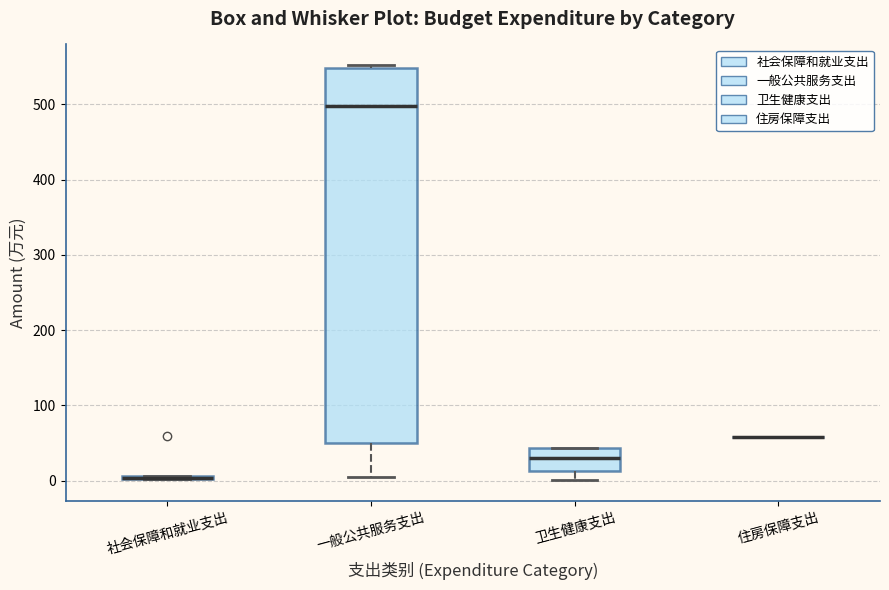

Reading left to right, transcribe this box plot: for each box, give where its median line is, the range the box spans, and where its two whiskers end, as read against the y-axis. The values are not printed on the chart, so give them approximately, as read against the axis.

社会保障和就业支出: box collapsed to a line at 0, whiskers 0 to 10
一般公共服务支出: median 500, box 50 to 550, whiskers 0 to 550 (just above the box's upper edge)
卫生健康支出: median 30, box 10 to 40, whiskers 0 to 40
住房保障支出: box collapsed to a line at 60, whiskers 60 to 60